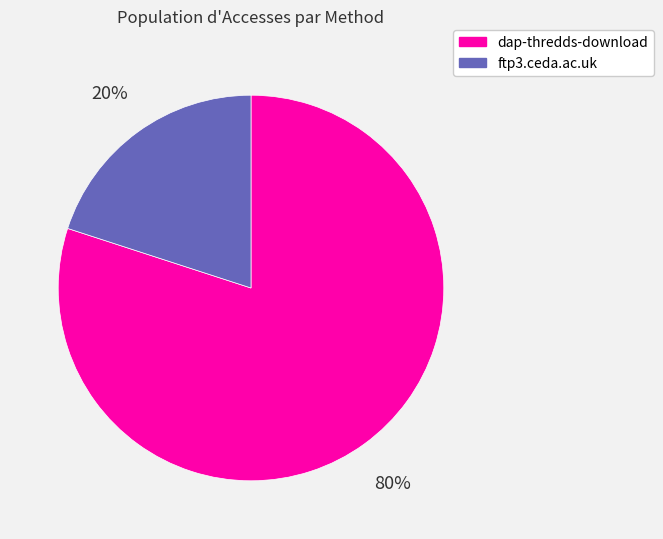

Combined, do dap-thredds-download and ftp3.ceda.ac.uk account for over 50%?

Yes